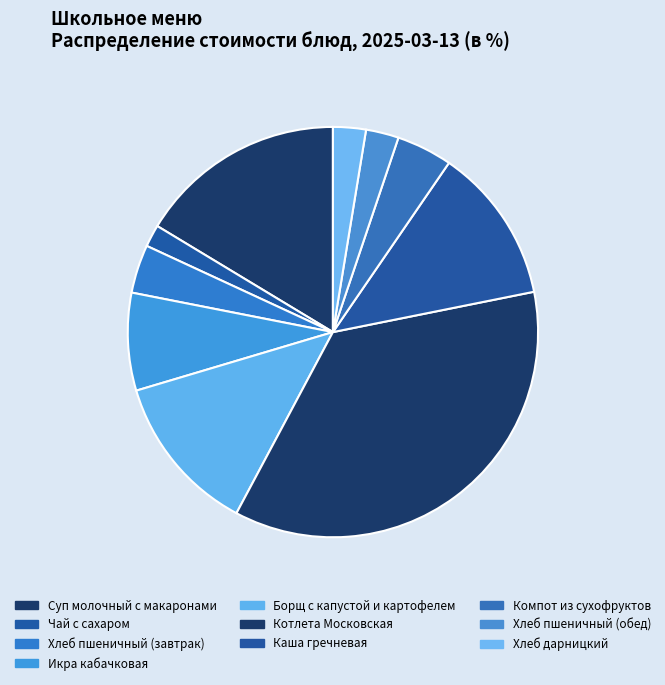

How many segments does this pie chart have?

10